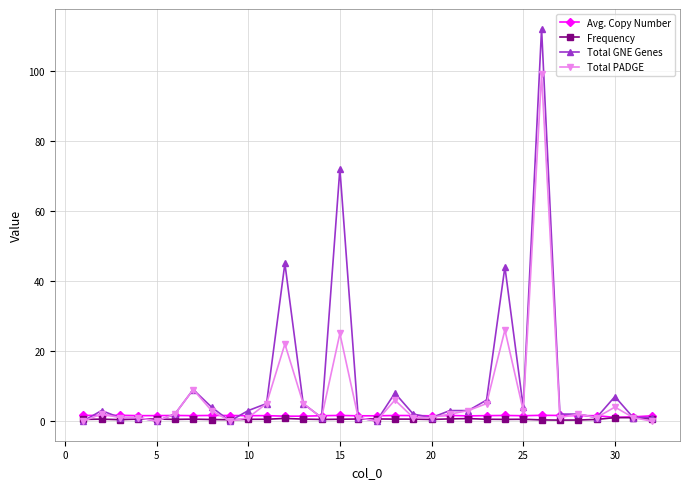

Which series has the widest spread of values?

Total GNE Genes